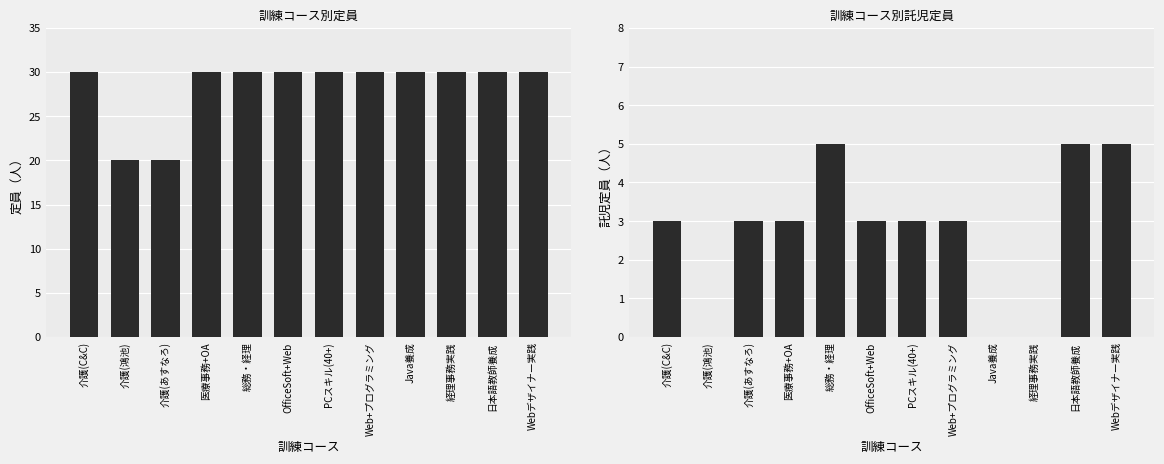

What is the label of the 1st bar from the right?

Webデザイナー実践